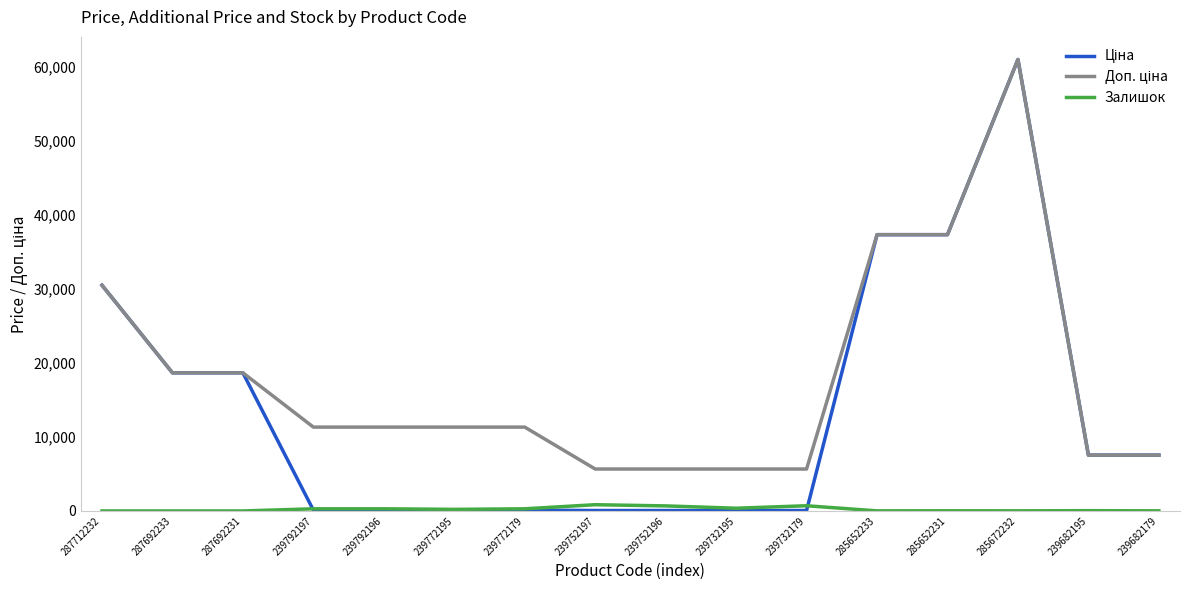

What is the greatest value displayed?

61024.7